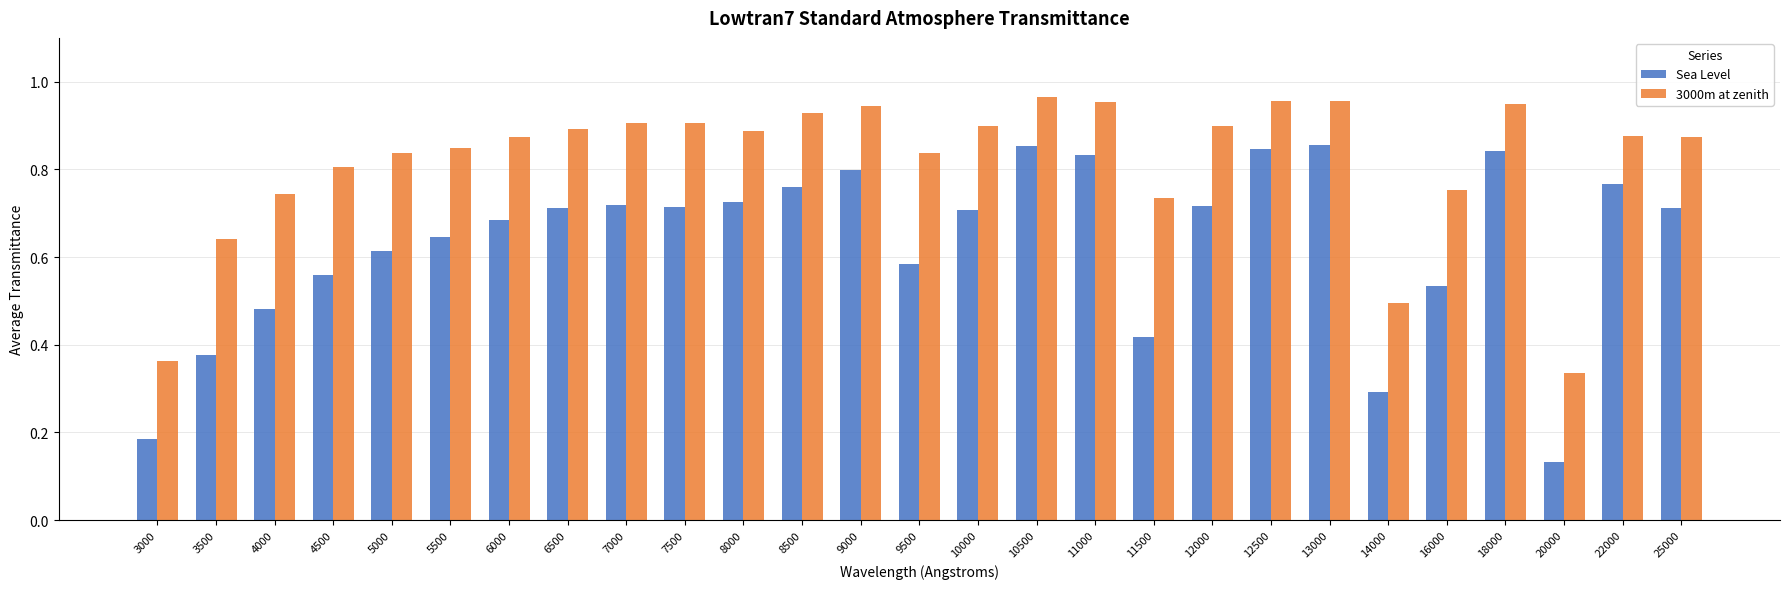

What is the sum of the 3000m at zenith values at 20000 and 25000?

1.2